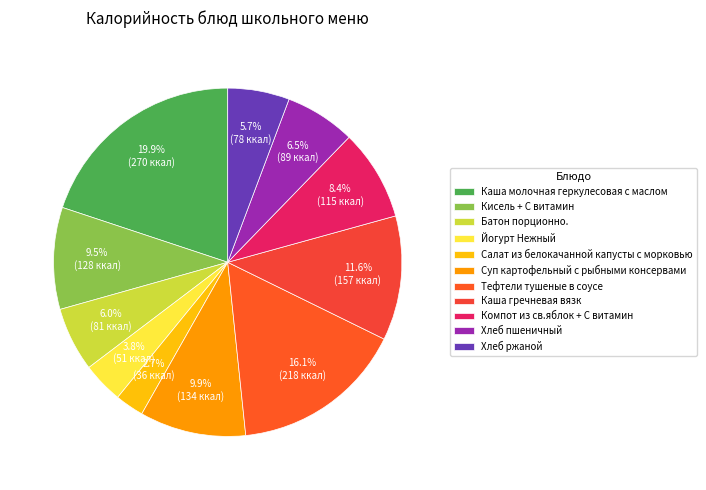

Rank the categories by value from lowest to highest.

Салат из белокачанной капусты с морковью, Йогурт Нежный, Хлеб ржаной, Батон порционно., Хлеб пшеничный, Компот из св.яблок + С витамин, Кисель + С витамин, Суп картофельный с рыбными консервами, Каша гречневая вязк, Тефтели тушеные в соусе, Каша молочная геркулесовая с маслом